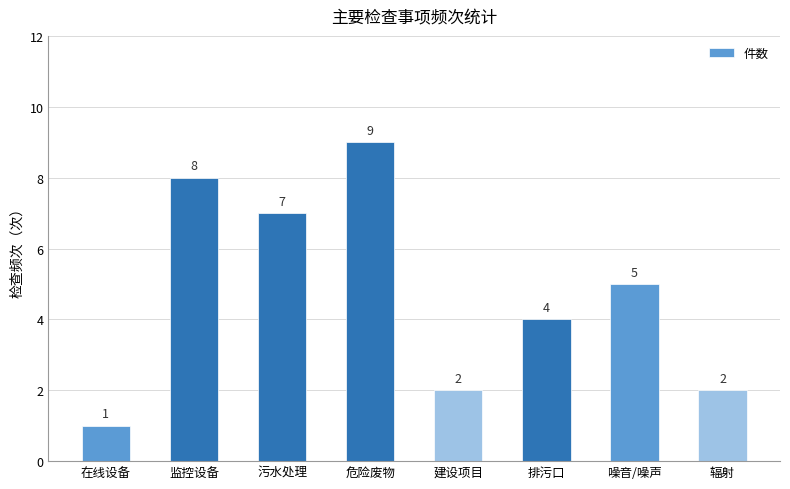

What is the maximum value shown in the chart?

9